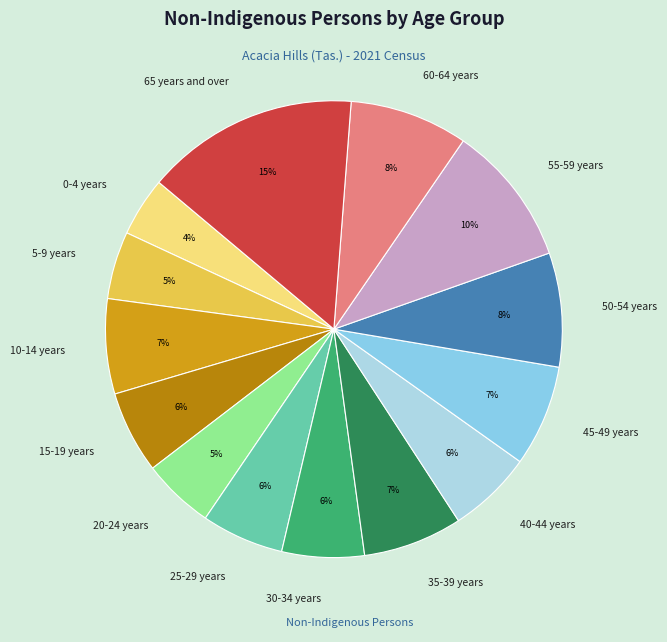

The 25-29 years slice represents 6% of the pie. True or false?

True